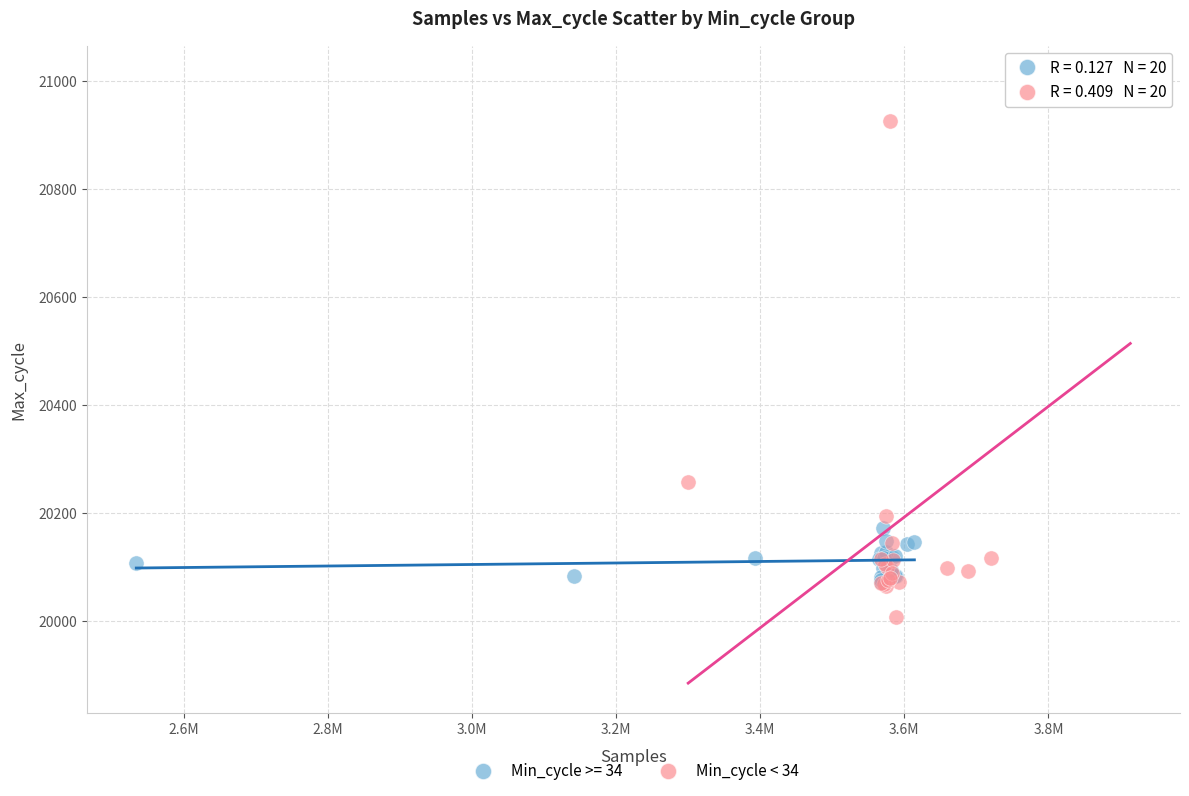

Which series has the widest spread of Y values?

Min_cycle < 34